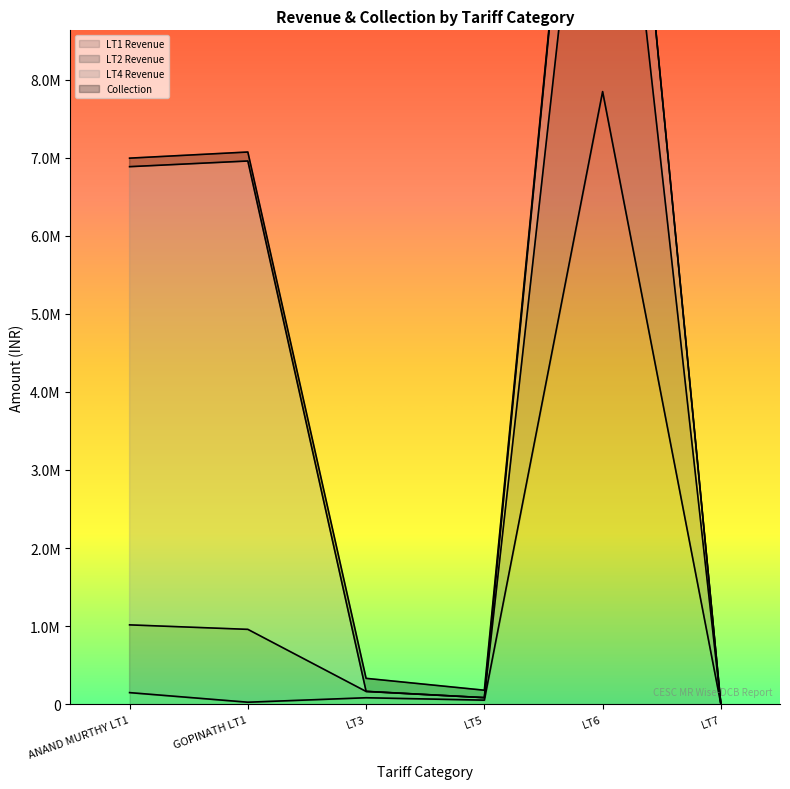

True or false: LT1 Revenue and LT2 Revenue intersect in this chart.

False